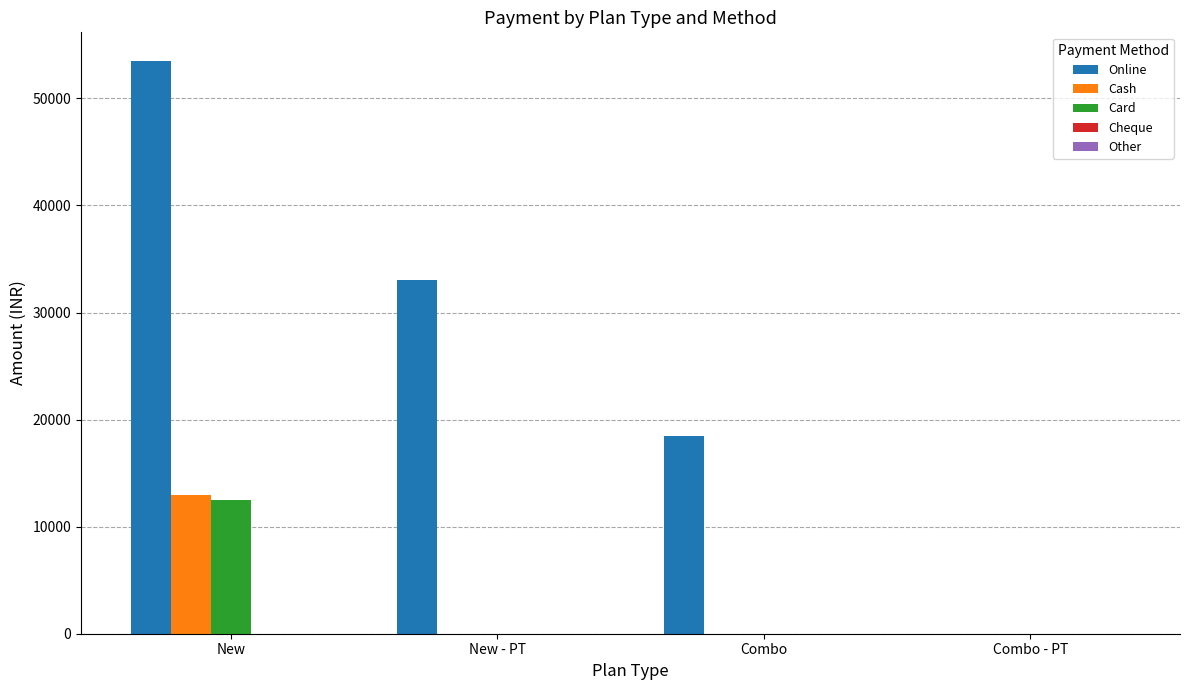

The value of Online at New is 32552. True or false?

False